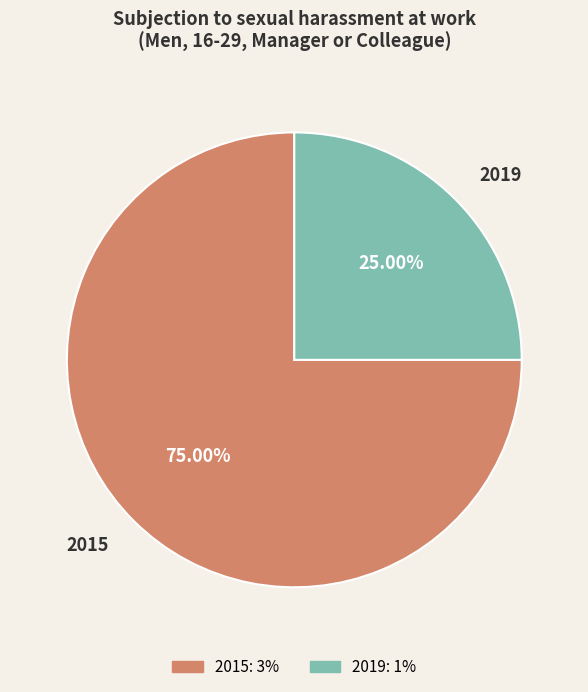

Approximately how many times larger is the value at 2019 compared to 2015?

0.3